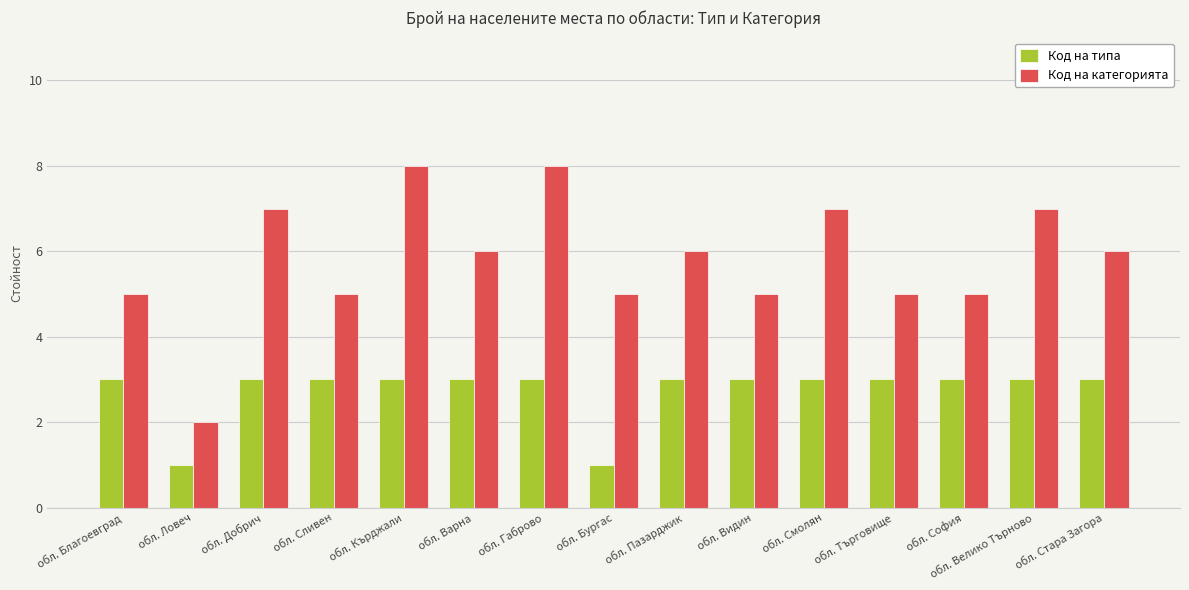

What is the label of the 15th bar from the right?

обл. Благоевград